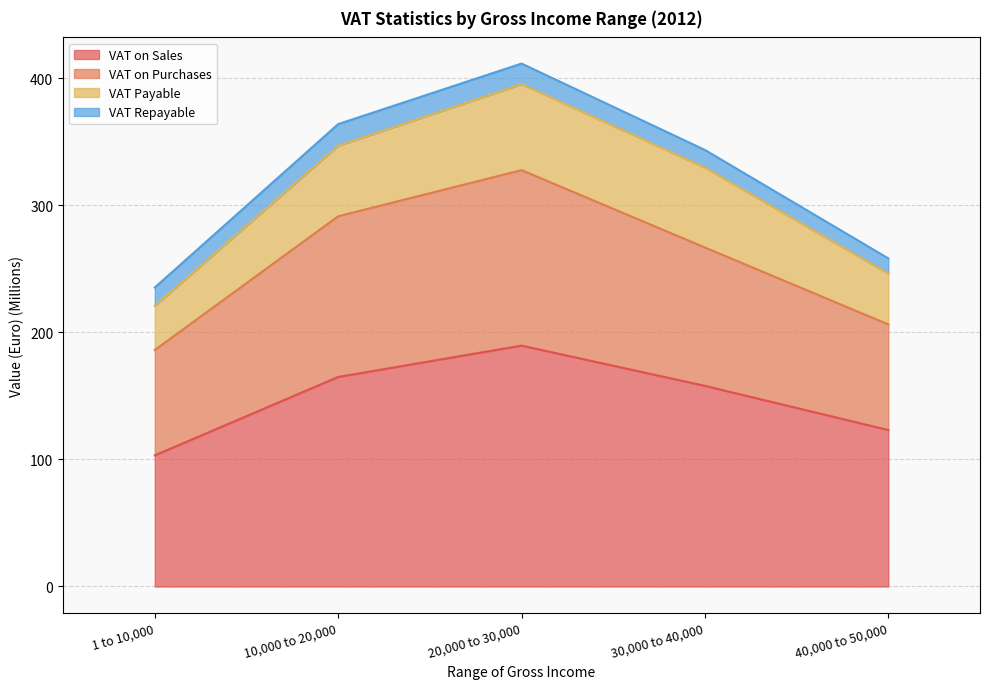

How many values in the VAT on Purchases series exceed 266?

3